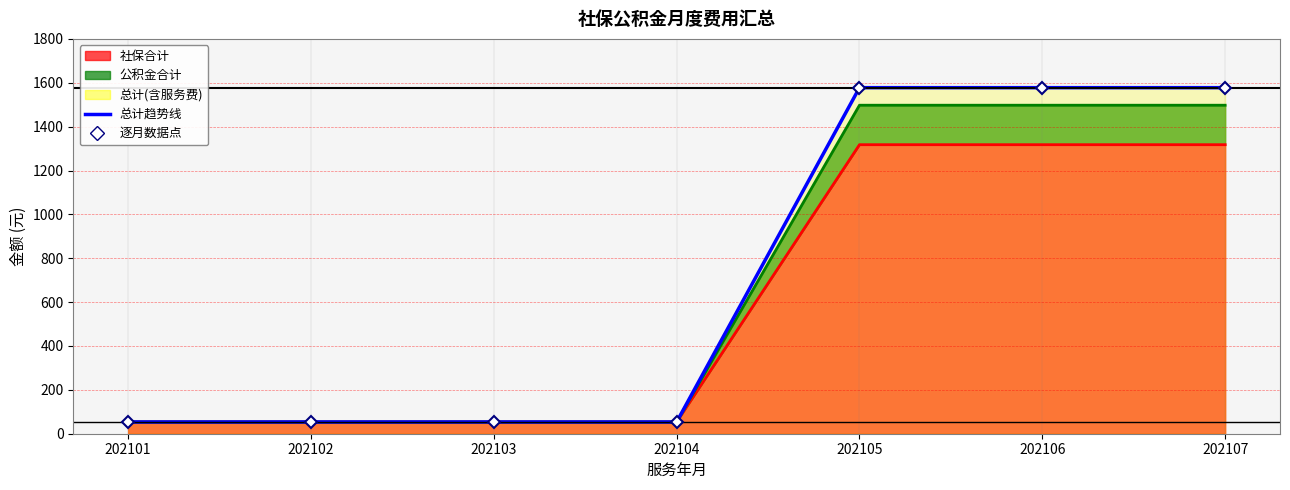

What is the value of the 总计 point at the 2nd from the left?

53.5